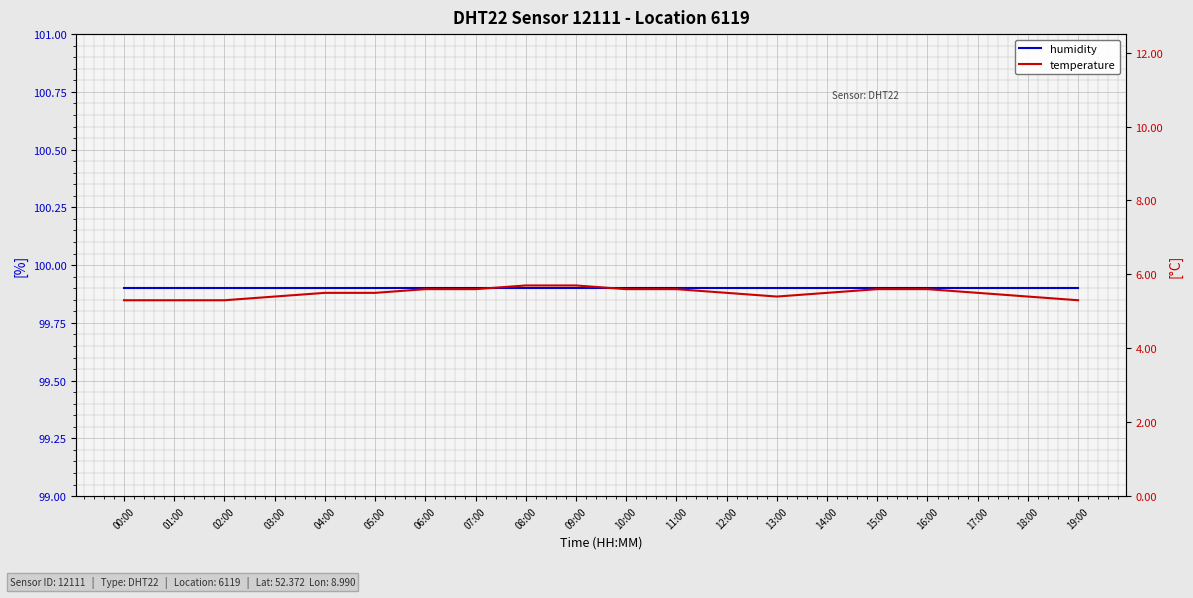

At which category is the sum across all series the highest?

08:00